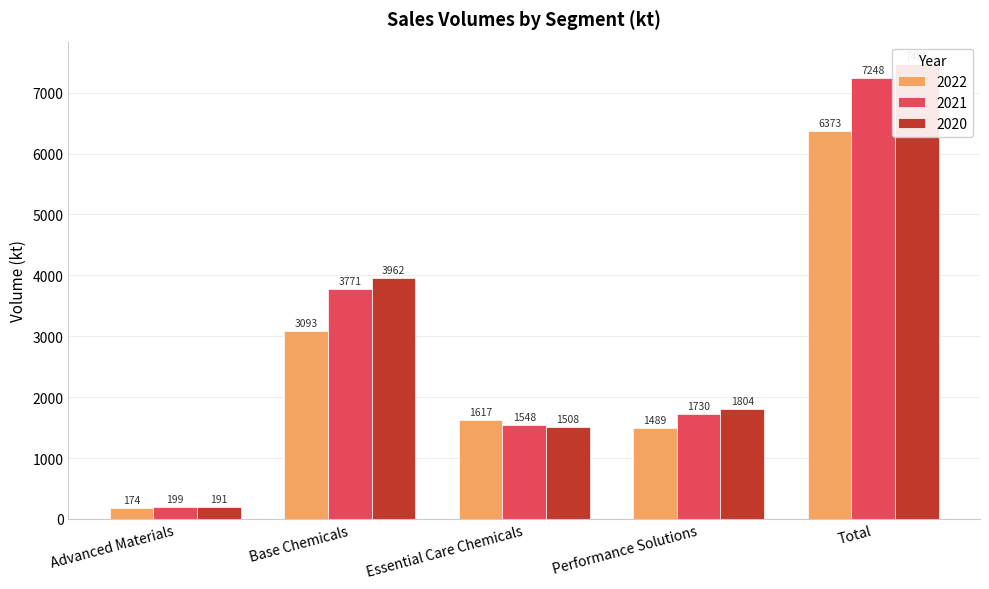

What is the sum of the 2021 values at Performance Solutions and Total?

8978